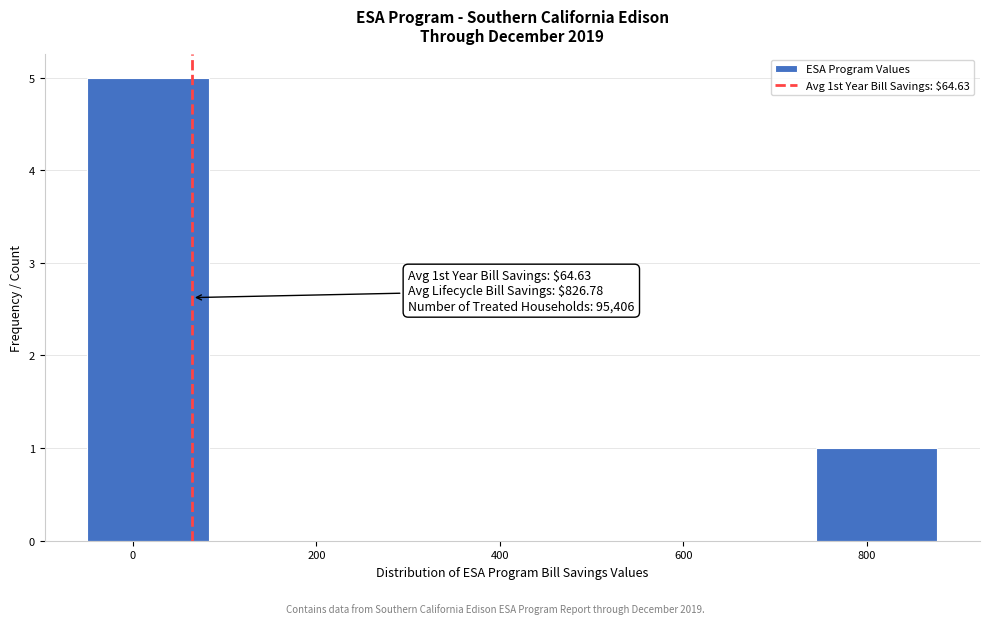

Which range on the x-axis has the tallest bar?

-40 to 80